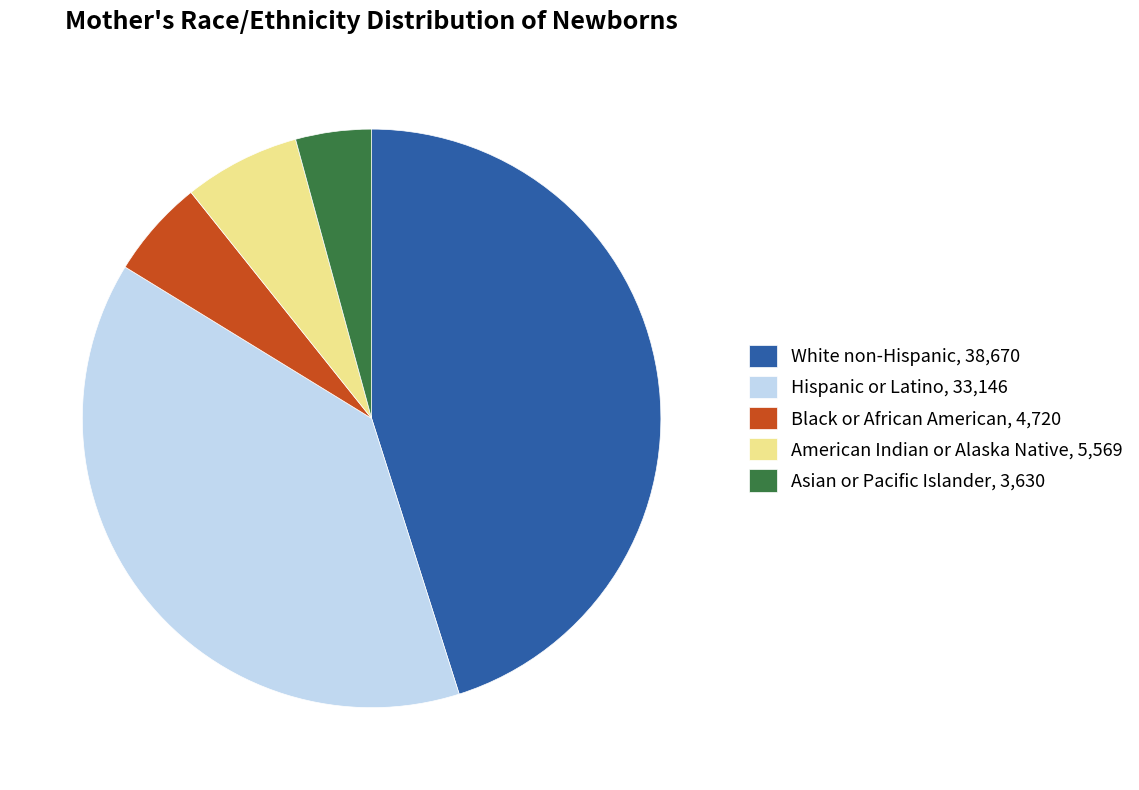

Combined, do Hispanic or Latino, 33,146 and American Indian or Alaska Native, 5,569 account for over 50%?

No